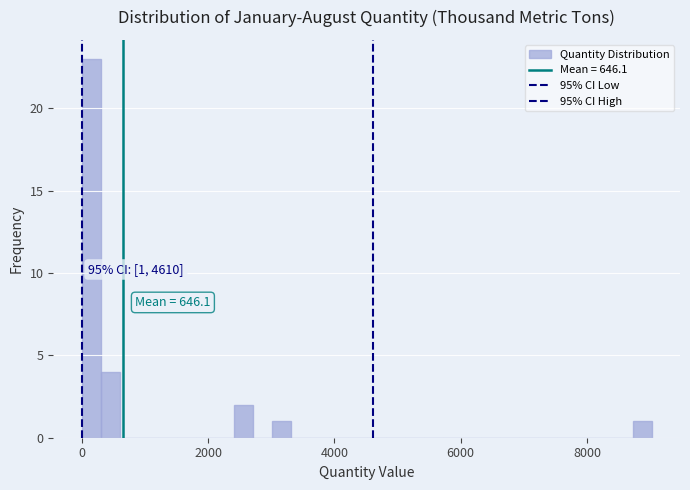

Around what value on the x-axis is the tallest bar? Give the approximate position of its centre, as read against the axis.

200